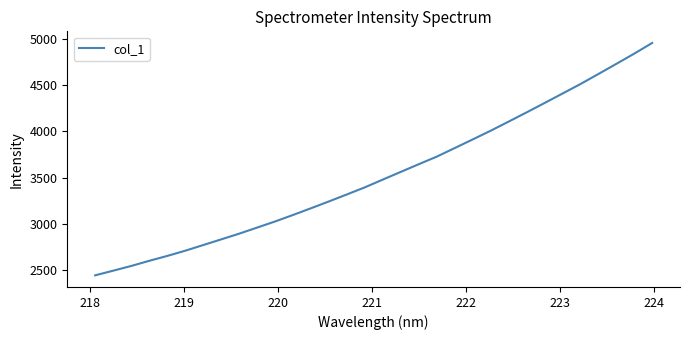

What is the smallest value displayed?

2437.6